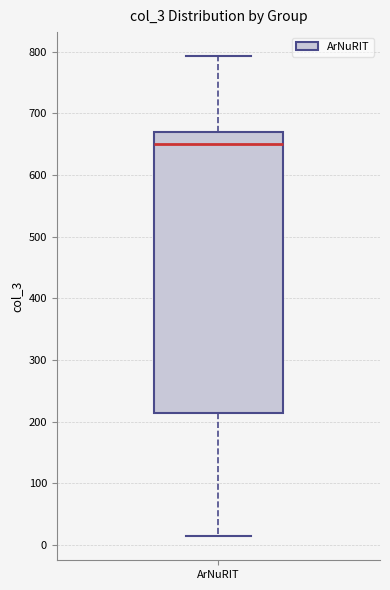

Read this box plot against the y-axis: the position of the median line, the range covered by the box, and the ends of both whiskers. The values are not printed on the chart, so give them approximately, as read against the axis.

median 650, box 210 to 670, whiskers 10 to 790